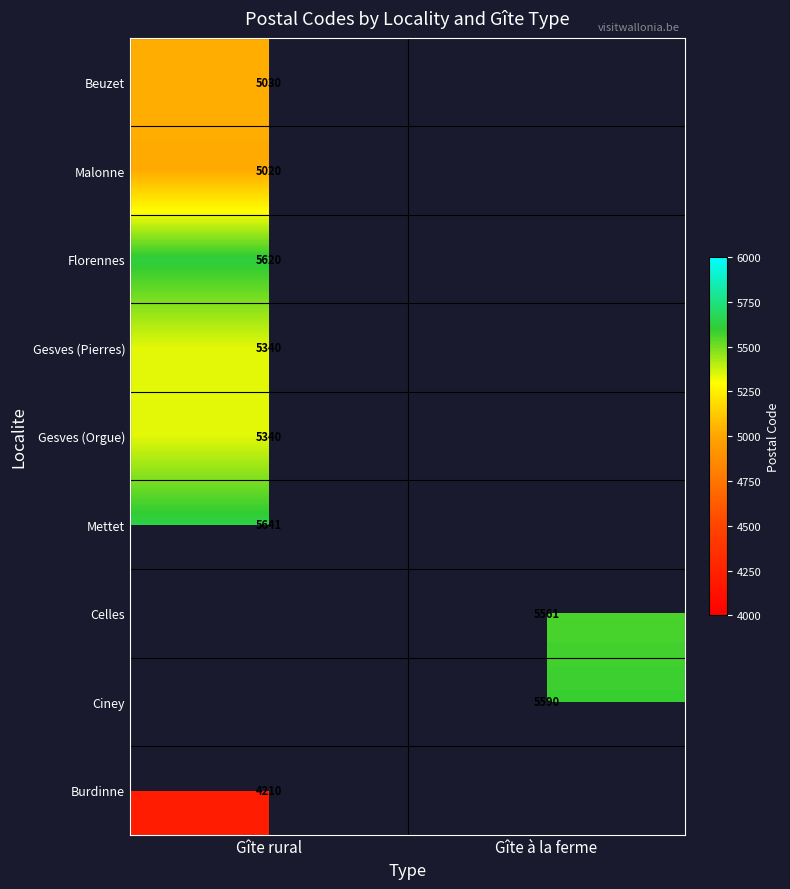

How many data points does each series have?

2